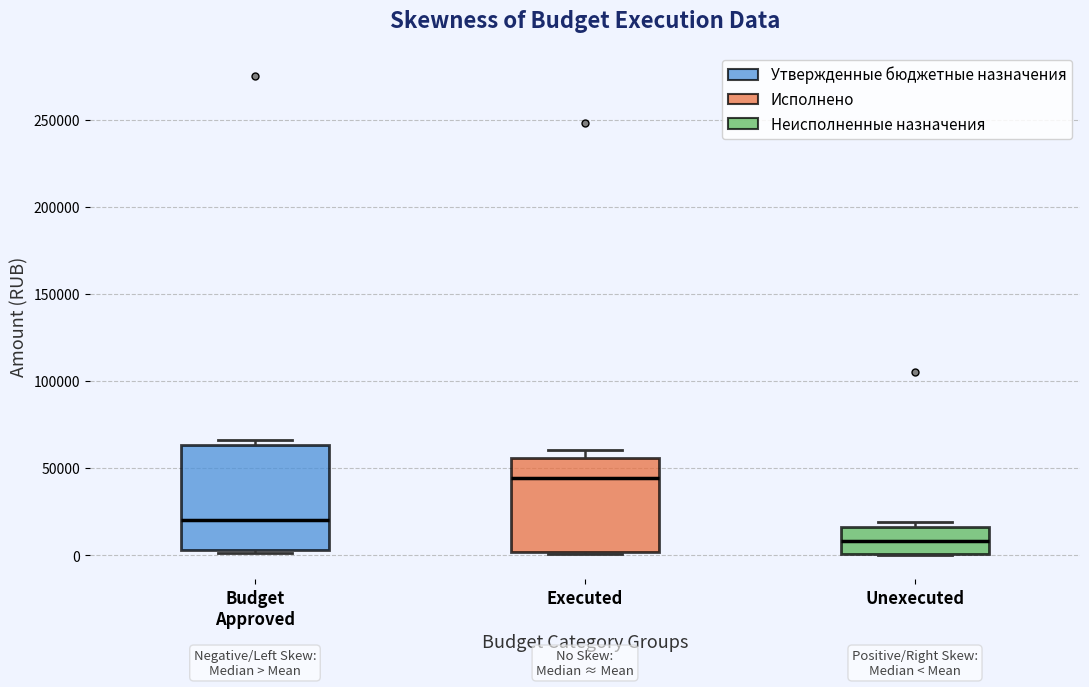

Reading left to right, transcribe this box plot: for each box, give where its median line is, the range the box spans, and where its two whiskers end, as read against the y-axis. The values are not printed on the chart, so give them approximately, as read against the axis.

Budget Approved: median 20000, box 5000 to 65000, whiskers 0 to 65000 (just above the box's upper edge)
Executed: median 45000, box 0 to 55000, whiskers 0 to 60000
Unexecuted: median 10000, box 0 to 15000, whiskers 0 to 20000